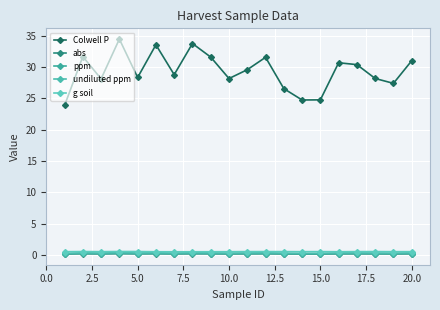

How many categories are shown in the chart?

20